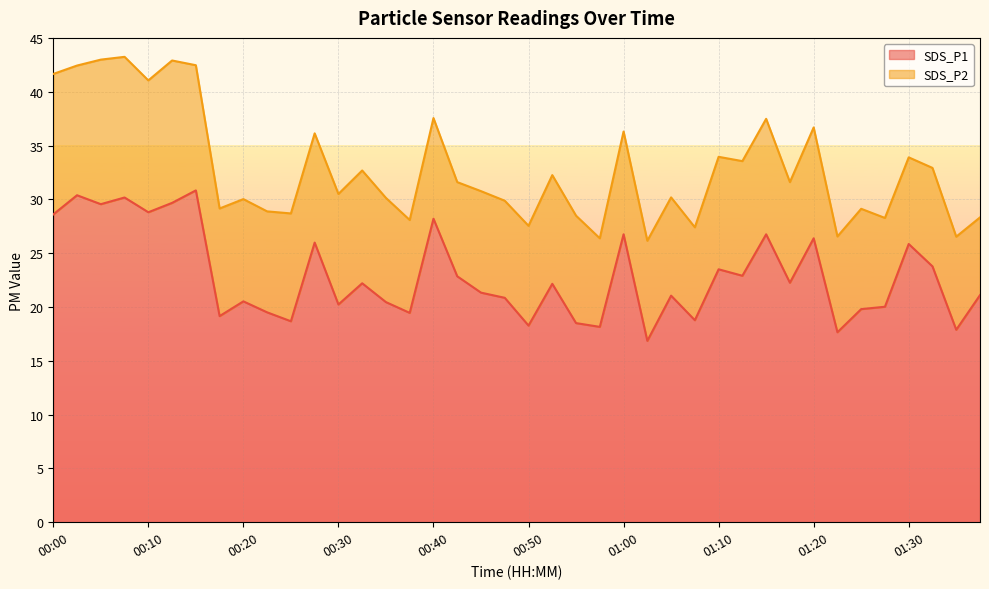

What is the average value?

22.9